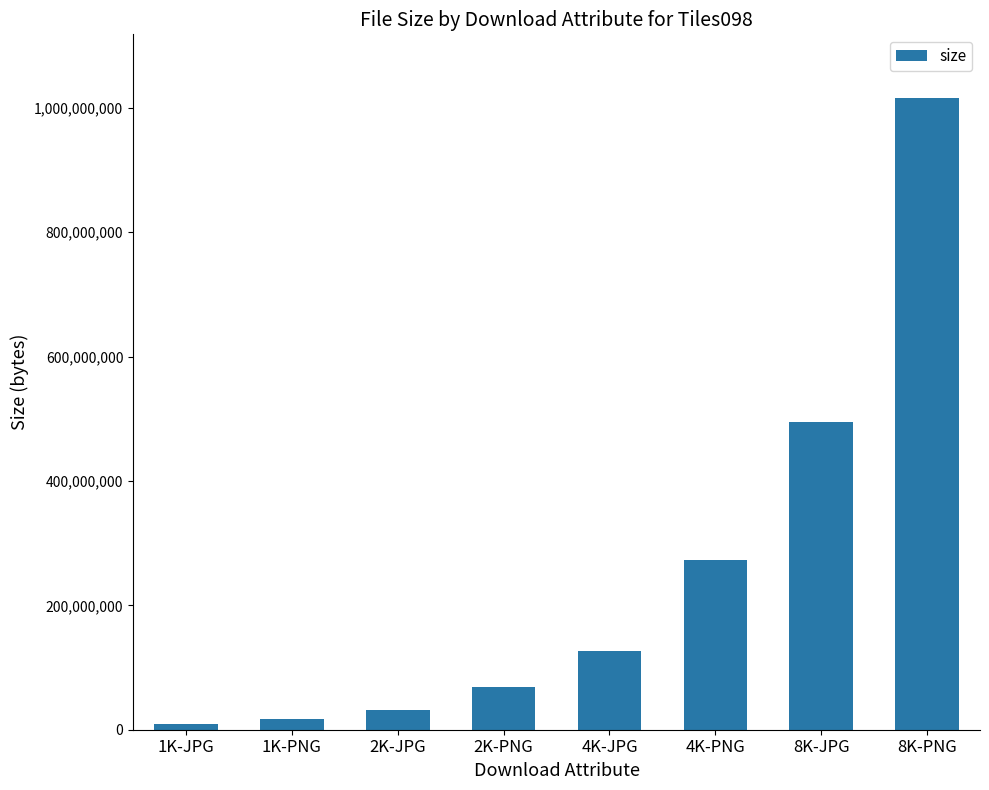

How many data points are less than 127340516?

4